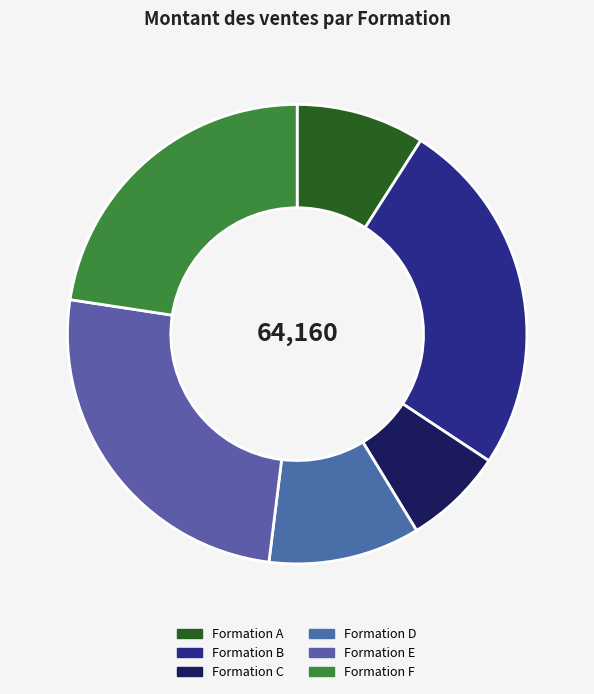

Is there a majority slice in this chart?

No